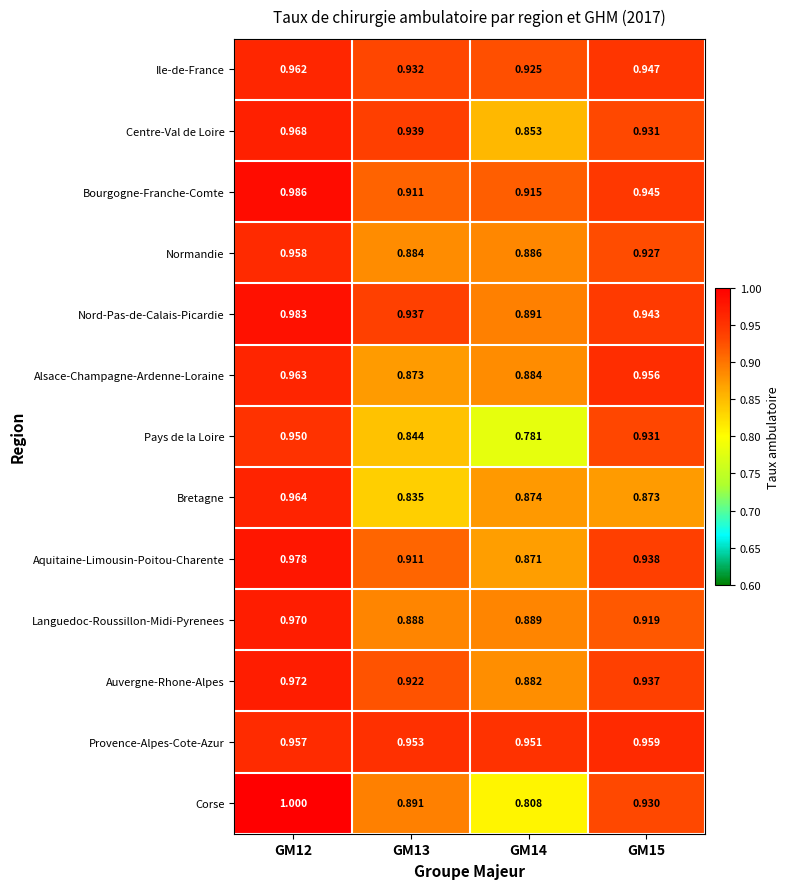

Is the value of Aquitaine-Limousin-Poitou-Charente at GM13 greater than the value of Auvergne-Rhone-Alpes at GM12?

No